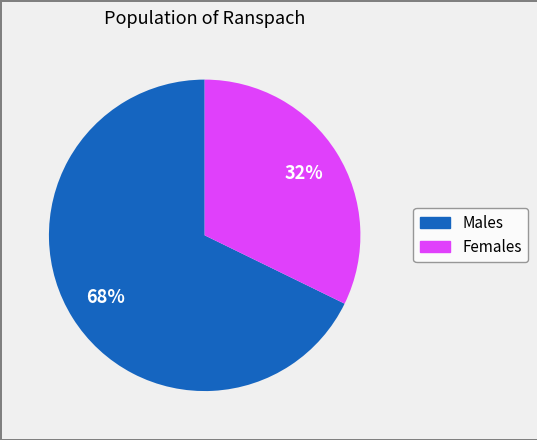

Is there a majority slice in this chart?

Yes